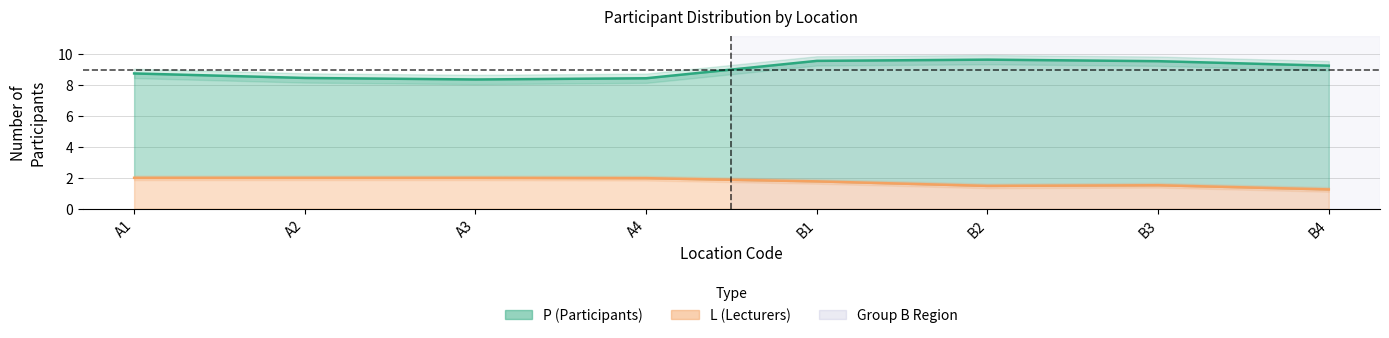

How many data points does each series have?

8